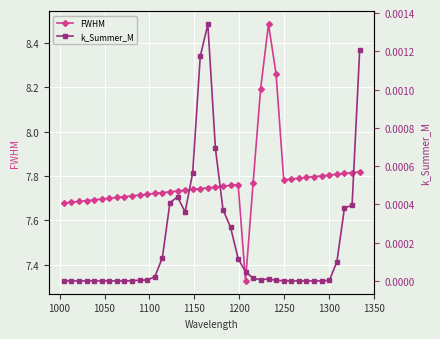

In FWHM, how many points are higher than both neighbors (excluding endpoints)?

2